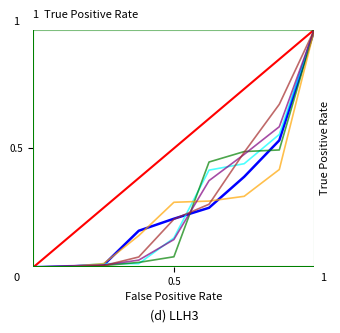

Is this an area chart (filled region under the line)?

No